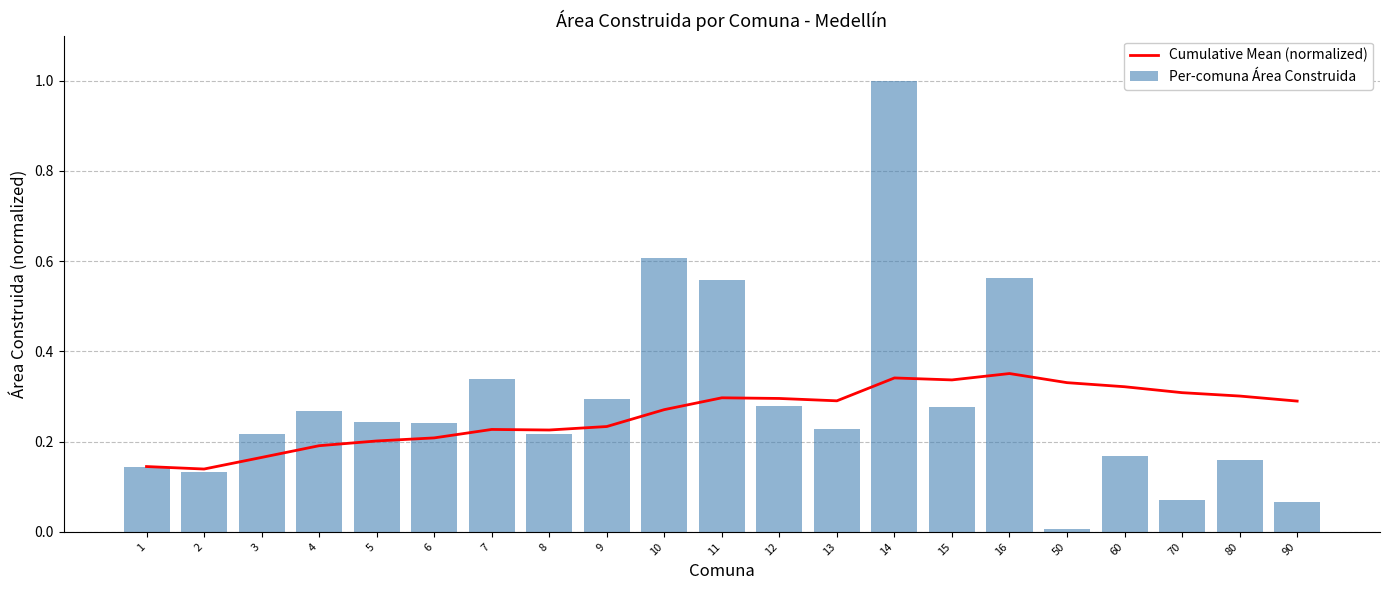

Which category has the lowest value across all series?

50